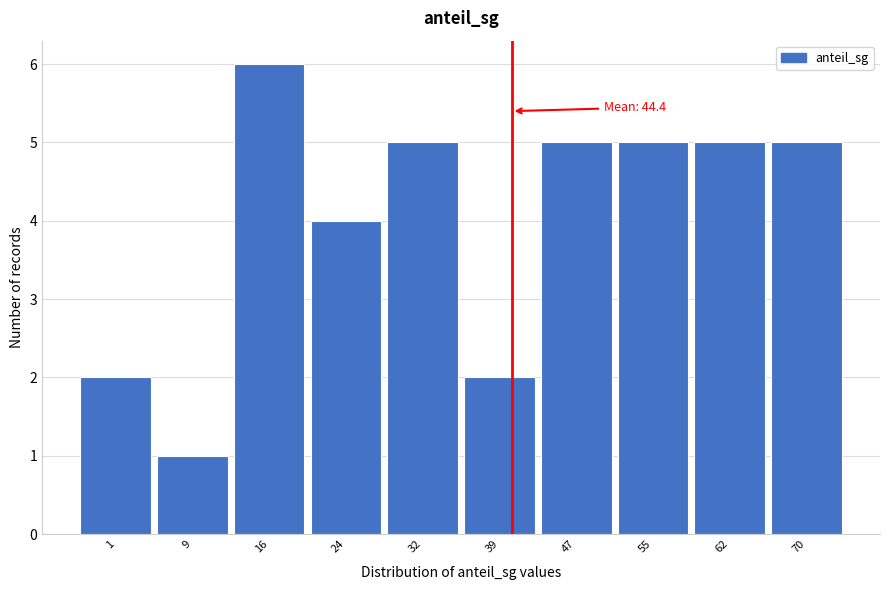

Reading left to right, transcribe all the data shown in this chart.

1=2	9=1	16=6	24=4	32=5	39=2	47=5	55=5	62=5	70=5